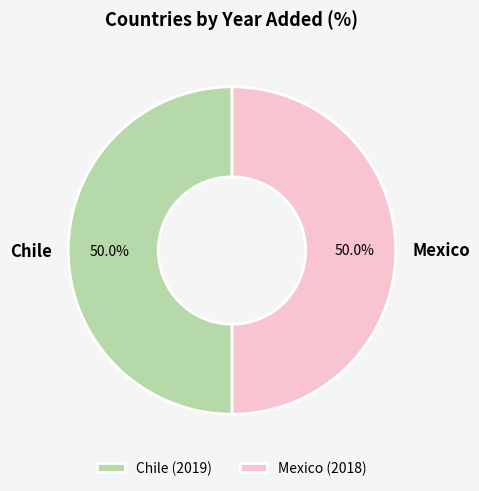

What portion of the pie excludes Chile?

50.0%